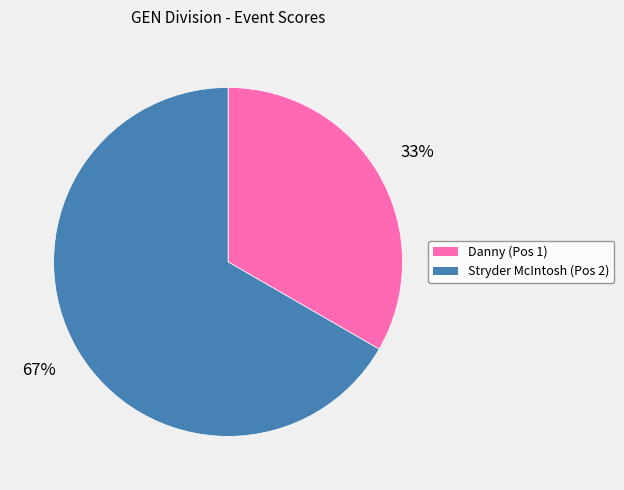

The Stryder McIntosh slice represents 67% of the pie. True or false?

True